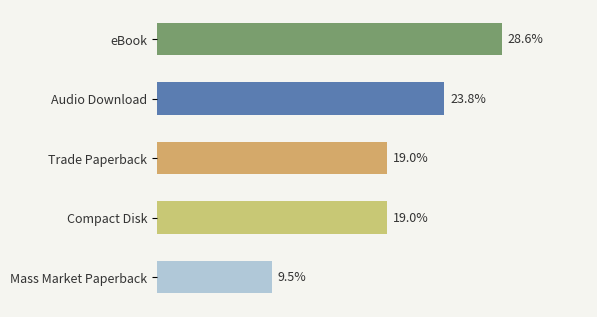

What is the label of the 2nd bar from the bottom?

Compact Disk